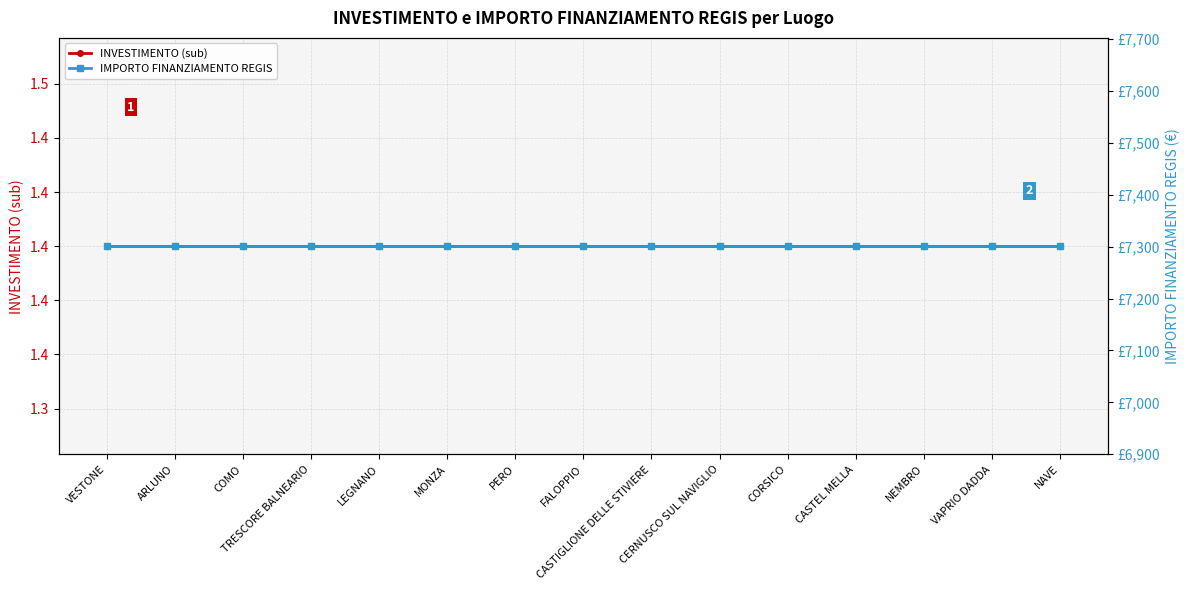

True or false: IMPORTO FINANZIAMENTO REGIS and INVESTIMENTO (sub) intersect in this chart.

False